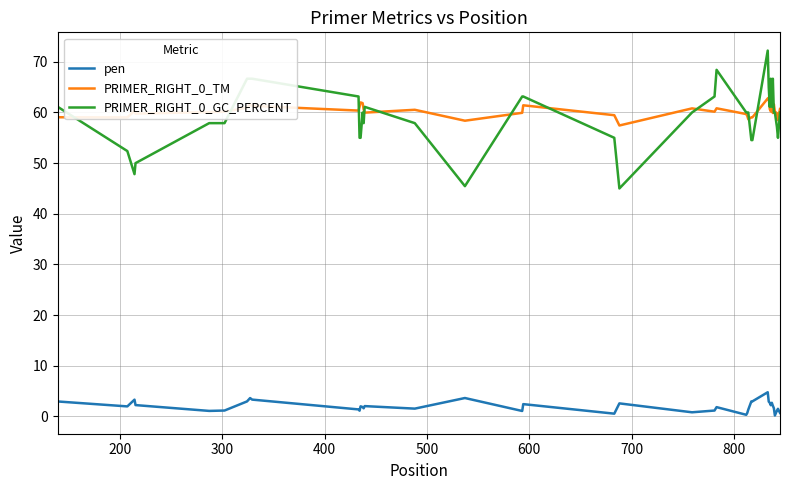

What is the lowest value of the PRIMER_RIGHT_0_GC_PERCENT series?

45.0